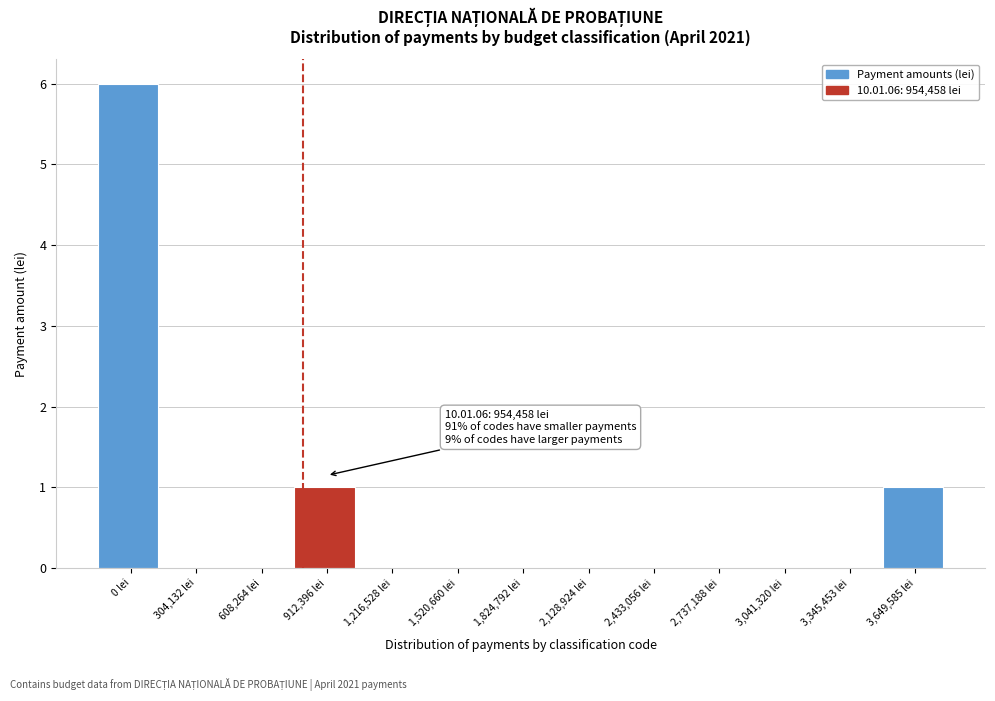

Reading left to right, what are all the values shown in this chart?

0 lei=6	304,132 lei=0	608,264 lei=0	912,396 lei=1	1,216,528 lei=0	1,520,660 lei=0	1,824,792 lei=0	2,128,924 lei=0	2,433,056 lei=0	2,737,188 lei=0	3,041,320 lei=0	3,345,453 lei=0	3,649,585 lei=1